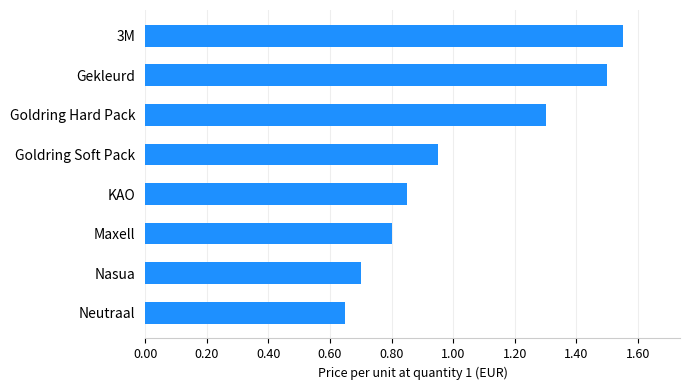

The chart shows a value of 0.3 at KAO. True or false?

False